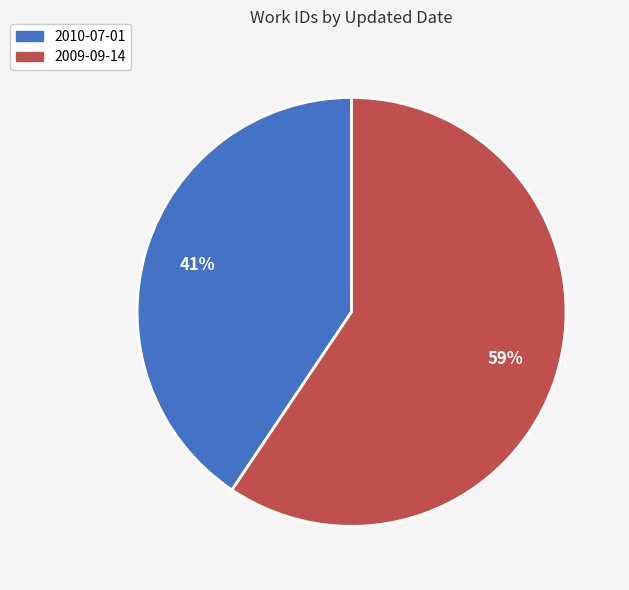

What percentage is the 2010-07-01 slice, to the nearest percent?

41%